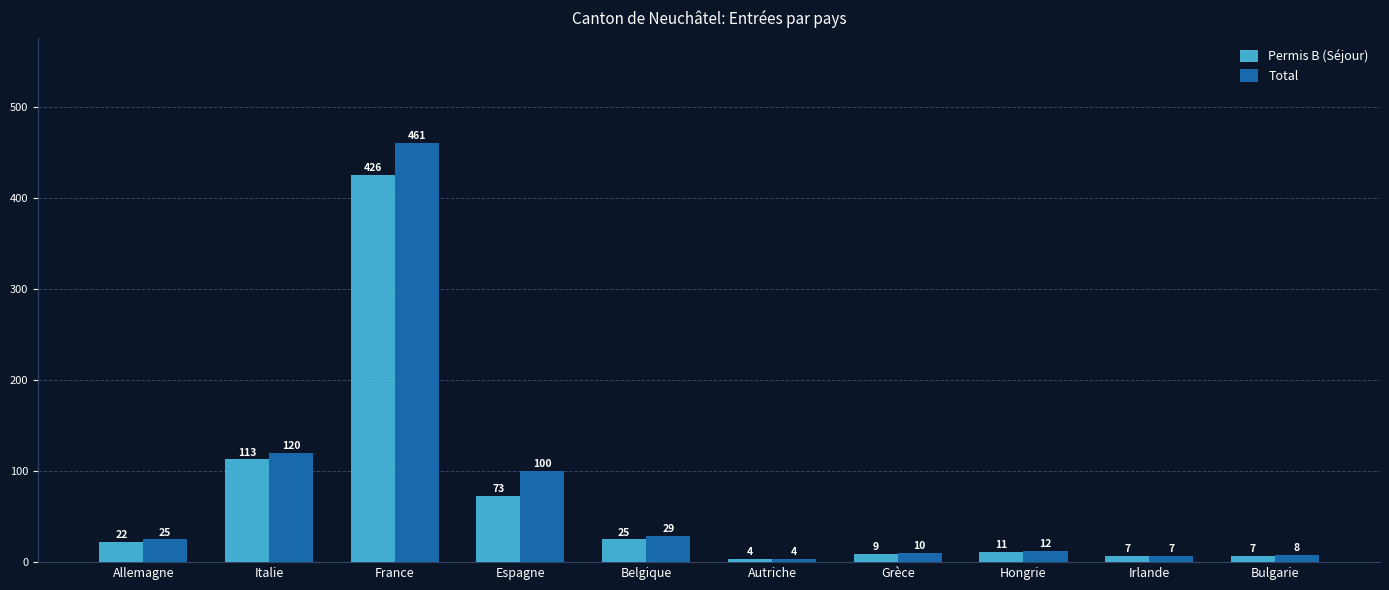

List the series in order of their overall mean, highest first.

Total, Permis B (Séjour)